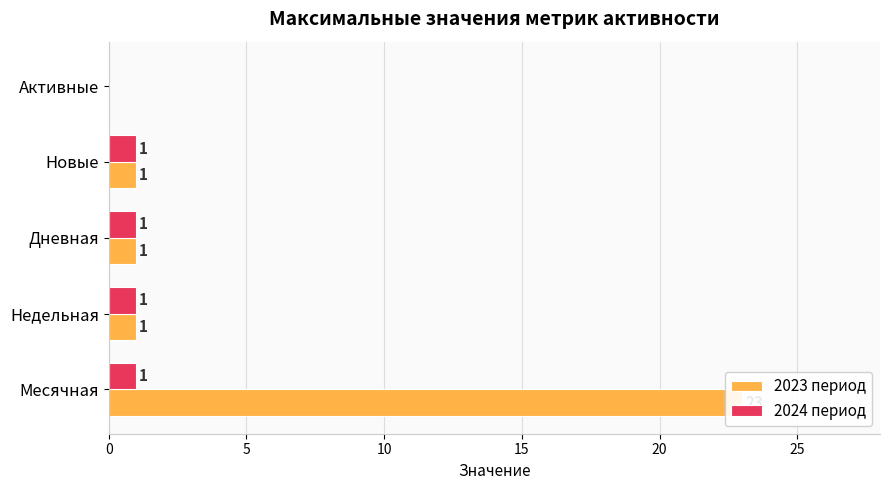

How many groups of bars are there?

5